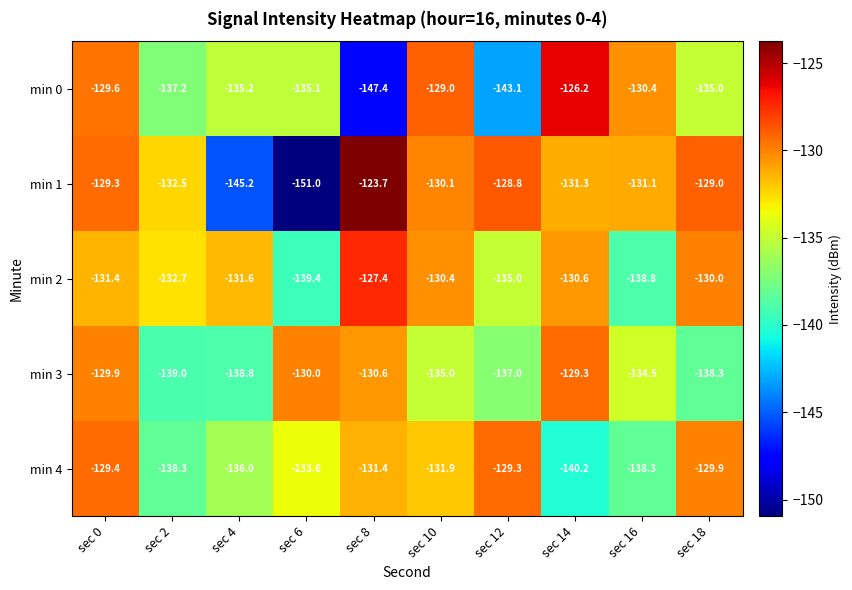

The value of min 4 at sec 12 is -129.3. True or false?

True